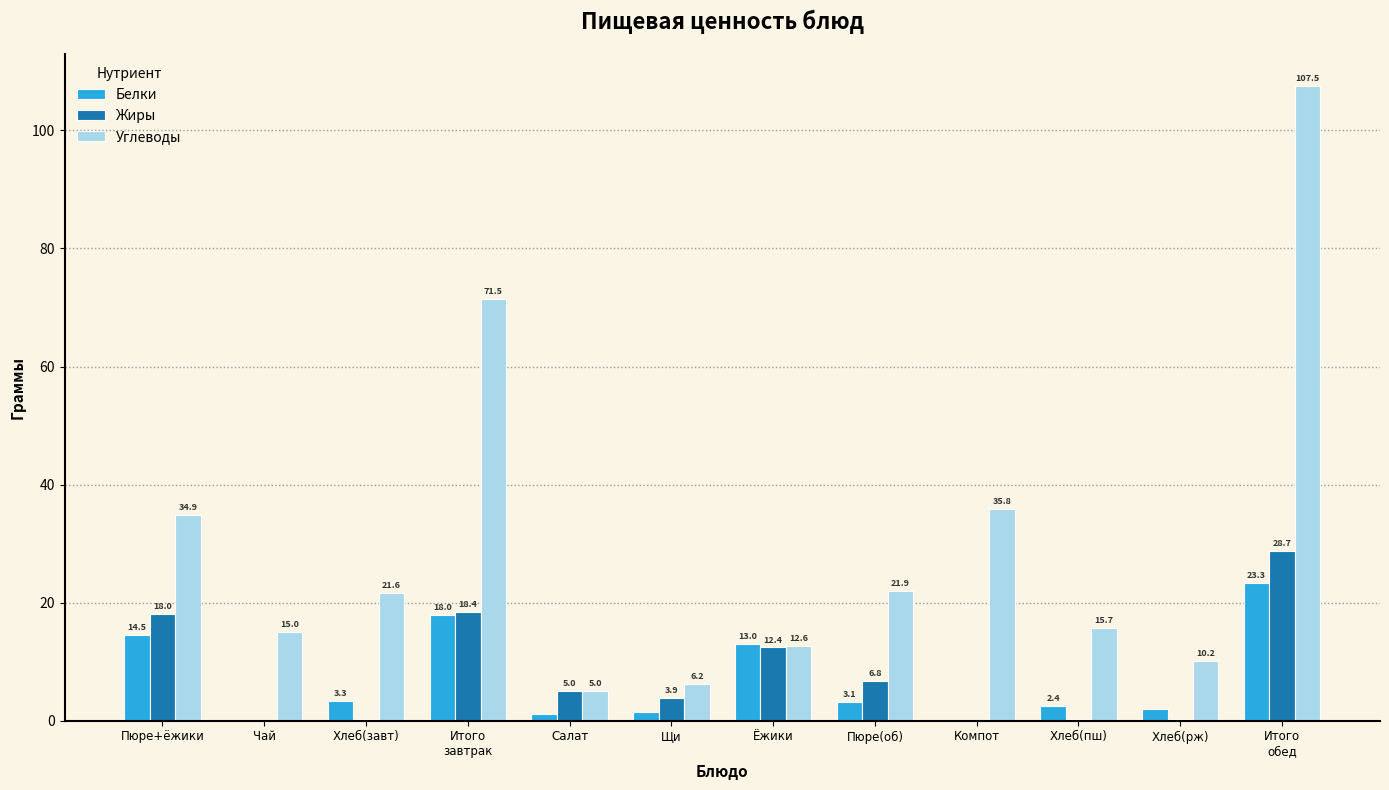

What are all the series names shown in the legend?

Белки, Жиры, Углеводы